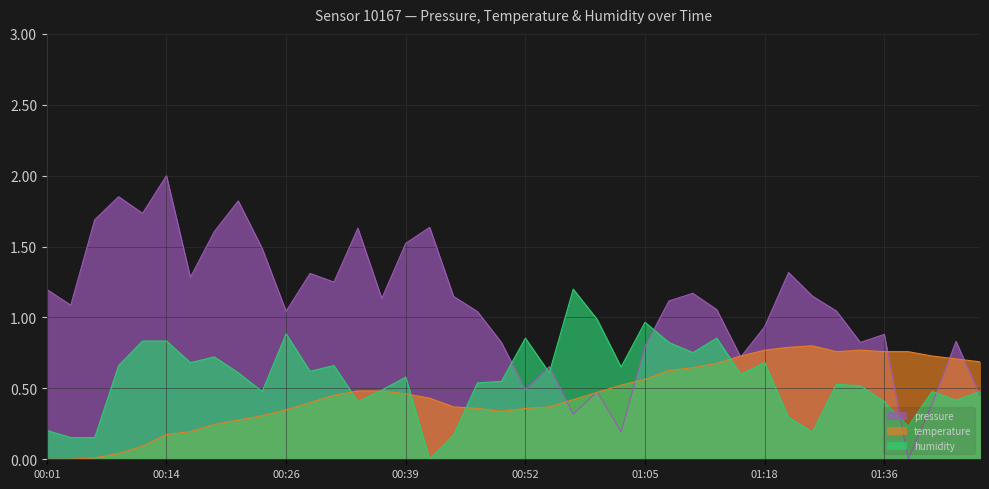

After their last crossing, which series has the higher values: pressure or humidity?

humidity